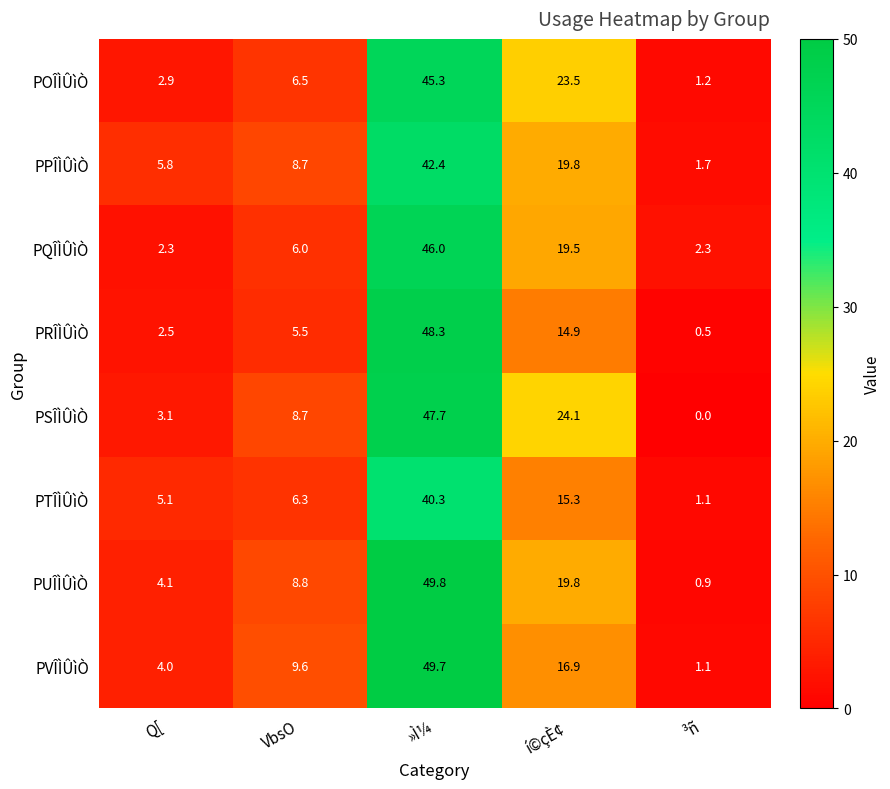

Rank the series at Q[ from lowest to highest value.

PQÎÌÛìÒ, PRÎÌÛìÒ, POÎÌÛìÒ, PSÎÌÛìÒ, PVÎÌÛìÒ, PUÎÌÛìÒ, PTÎÌÛìÒ, PPÎÌÛìÒ